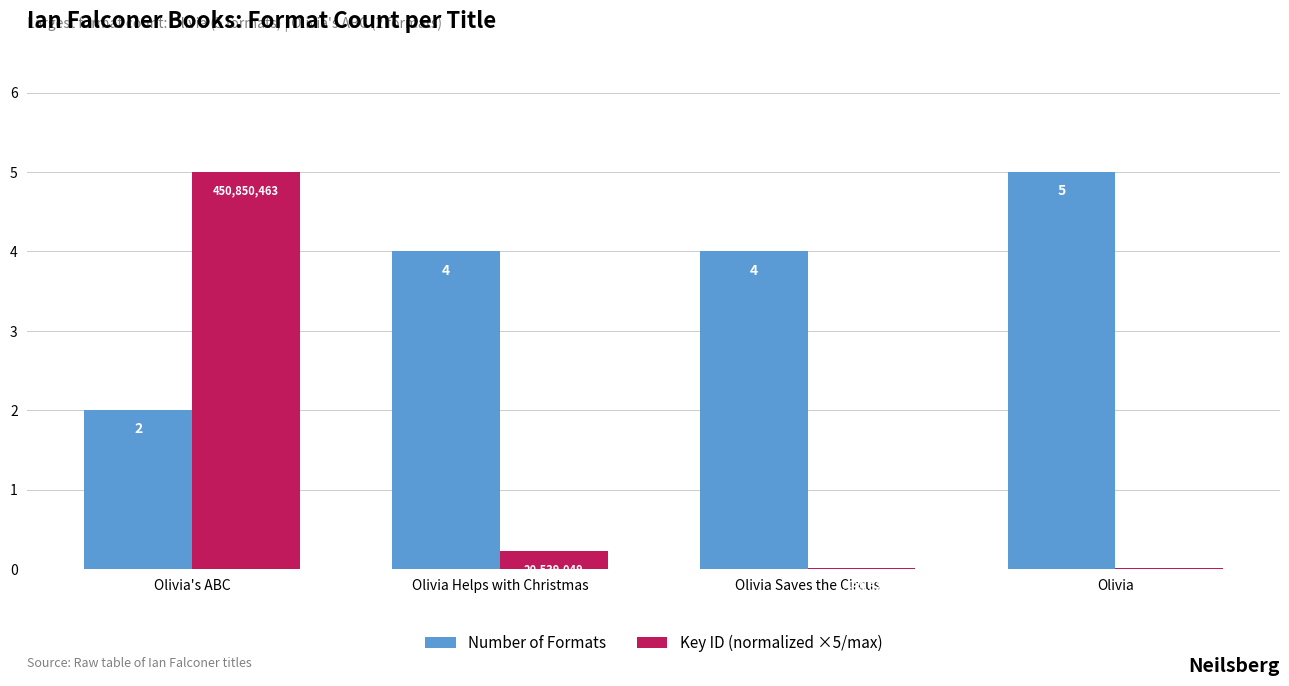

How many series are shown in this chart?

2